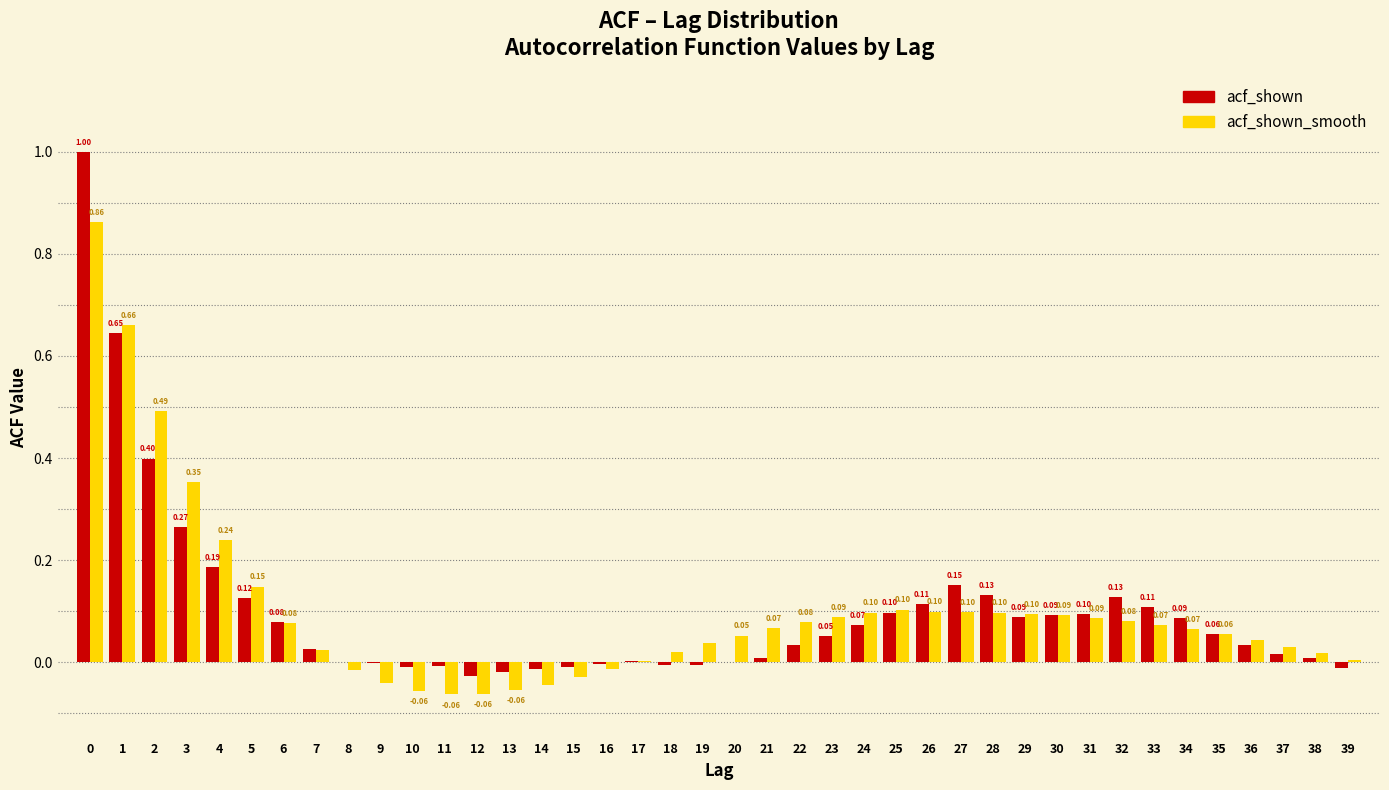

What is the sum of all acf_shown_smooth values?

4.0